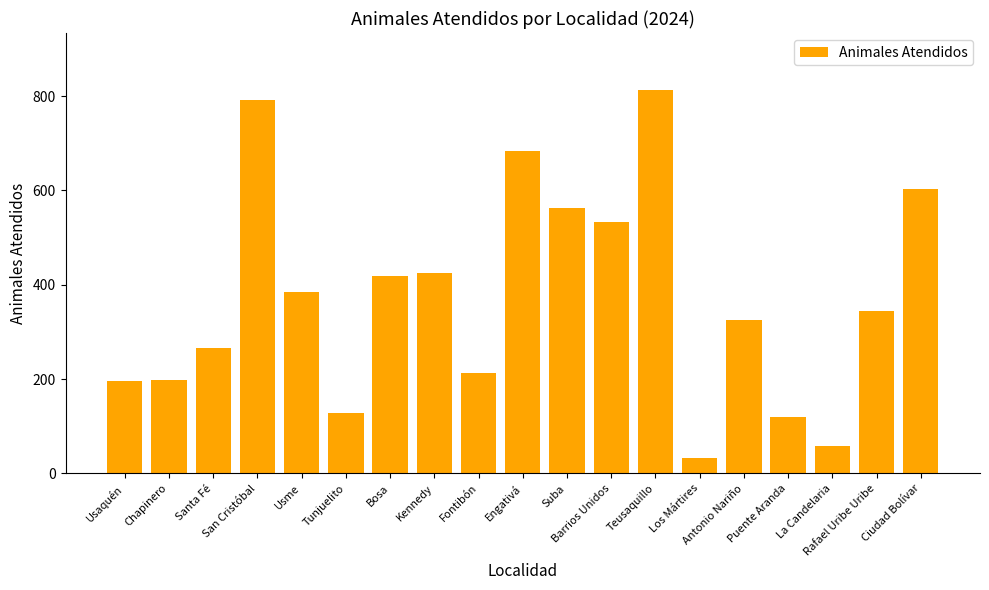

Count the number of categories in the chart.

19